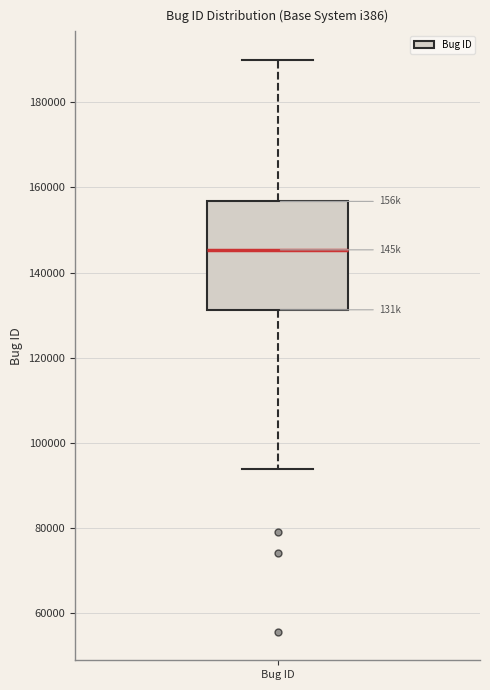

Where is the lower edge of the box for Bug ID on the y-axis? The values are not printed on the chart, so give them approximately, as read against the axis.

132000